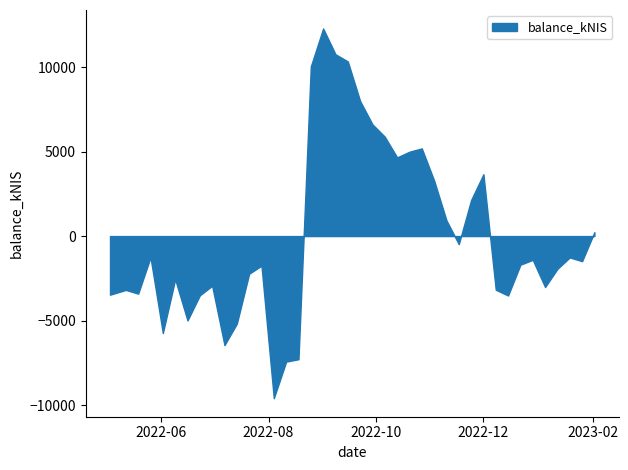

Approximately how many times larger is the value at 2023-01-12 compared to 2023-01-19?

1.0